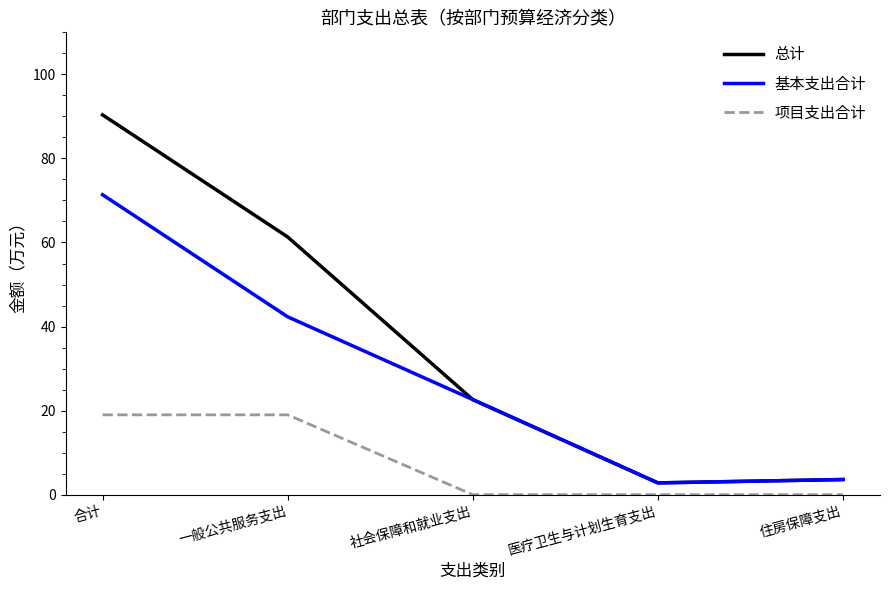

True or false: 项目支出合计 and 总计 cross at least once.

False